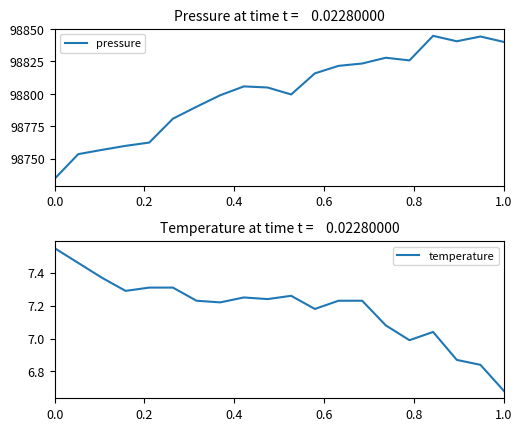

Which category has the lowest value in the temperature series?

1.0